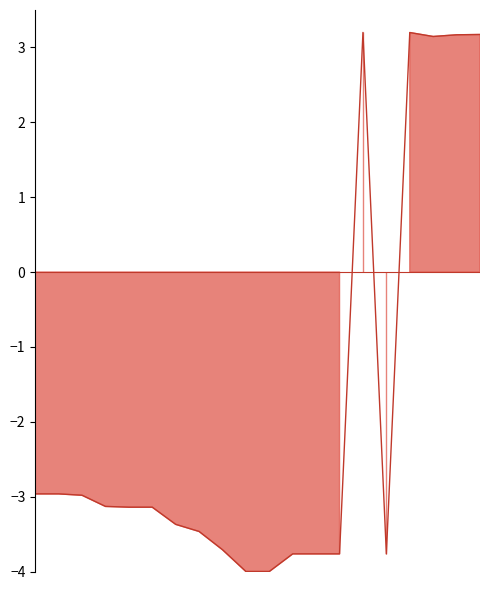

Which has a higher value, 18 or 6?

18